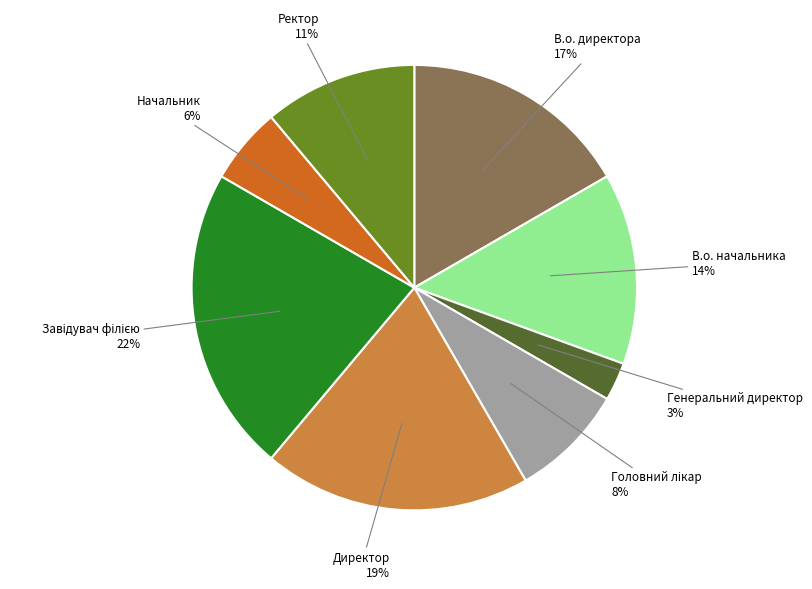

To the nearest percent, what is the difference between the largest and smallest slice percentages?

19%